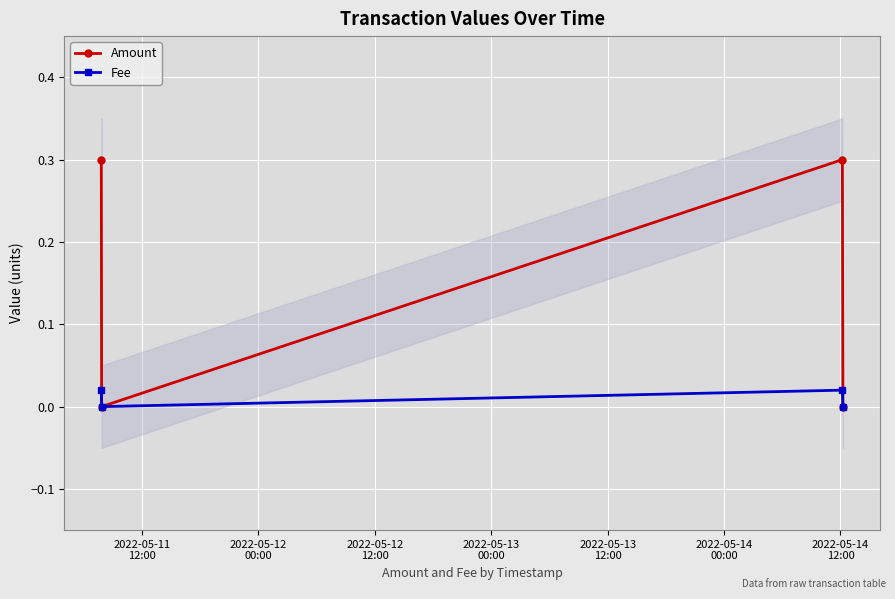

Is this an area chart (filled region under the line)?

No